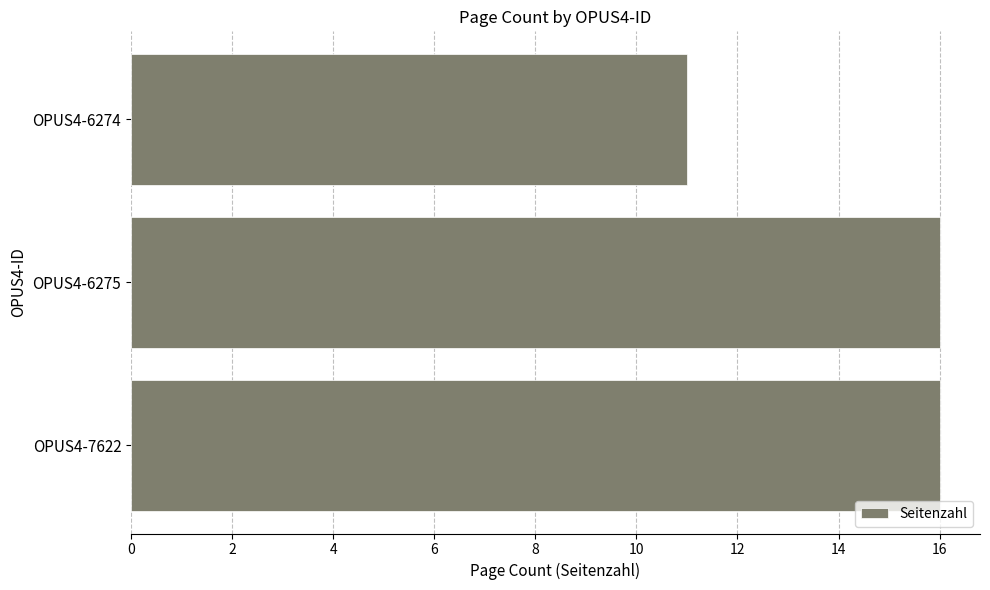

Where is the data nearest to the value 13?

OPUS4-6274